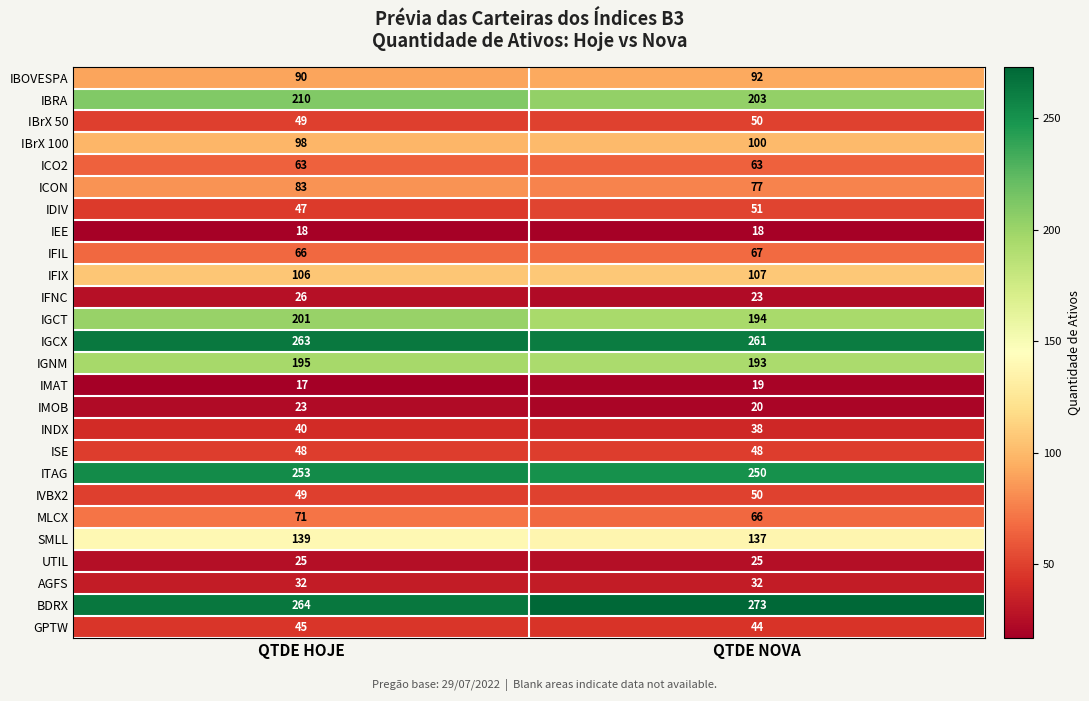

List the labels in order of IFIX value, smallest first.

QTDE HOJE, QTDE NOVA